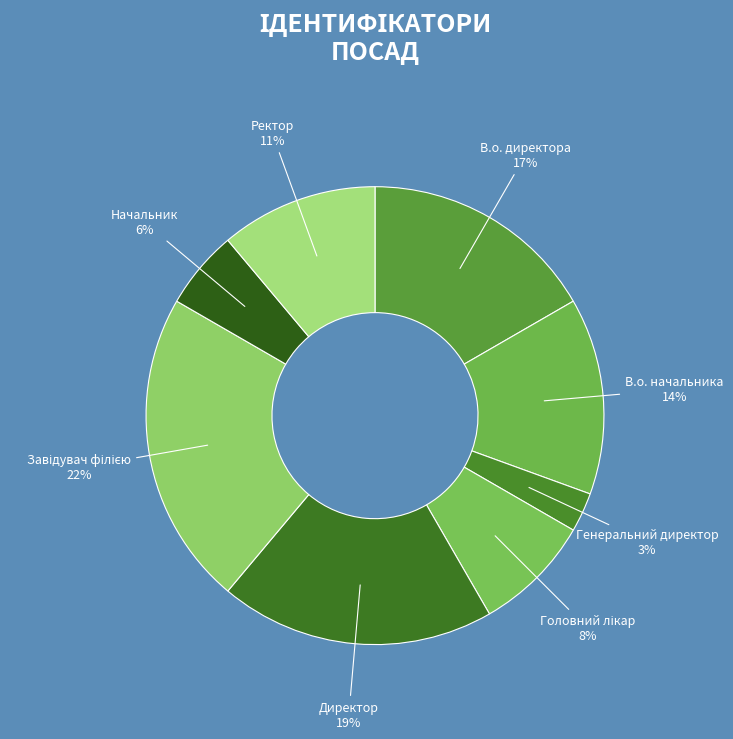

Approximately how many times larger is the value at В.о. директора compared to В.о. начальника?

1.2